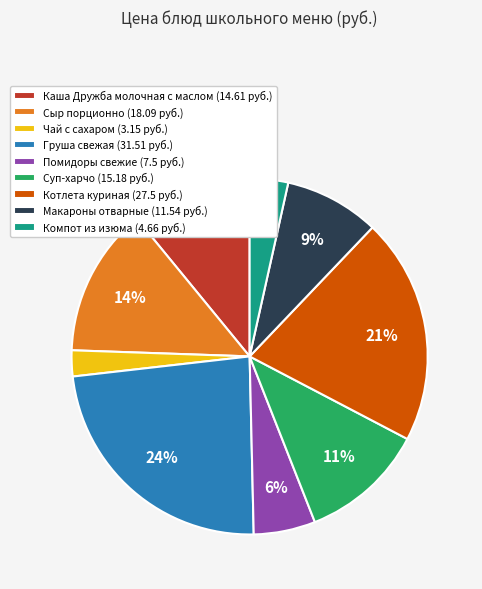

To the nearest percent, what percentage of the pie is Каша Дружба молочная с маслом?

11%